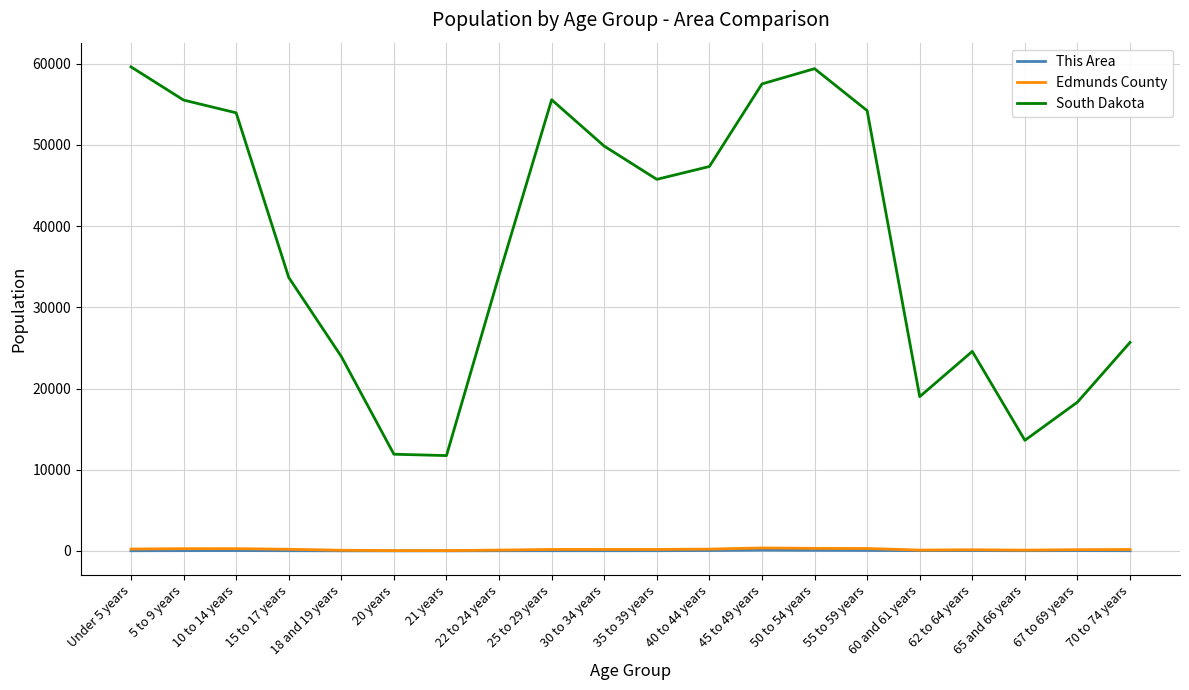

The value of South Dakota at 15 to 17 years is 33685. True or false?

True